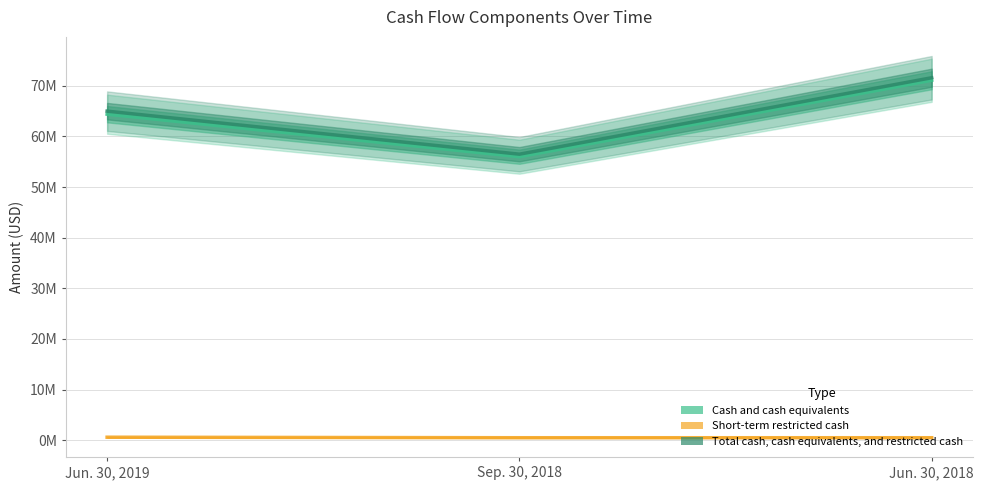

List the series in order of their peak value, lowest first.

Short-term restricted cash, Cash and cash equivalents, Total cash, cash equivalents, and restricted cash